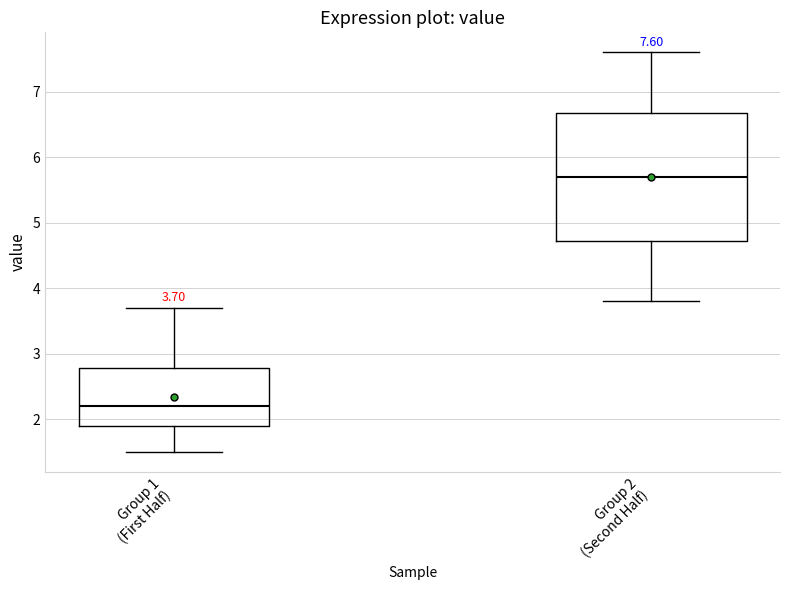

Which box has the highest median line?

Group 2 (Second Half)